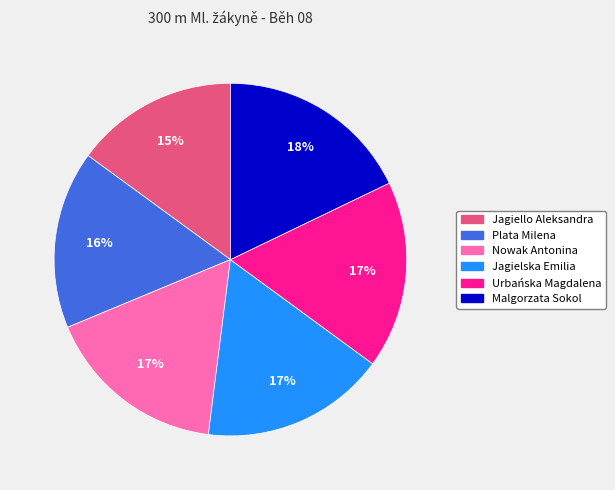

What percentage is the Jagiello Aleksandra slice, to the nearest percent?

15%